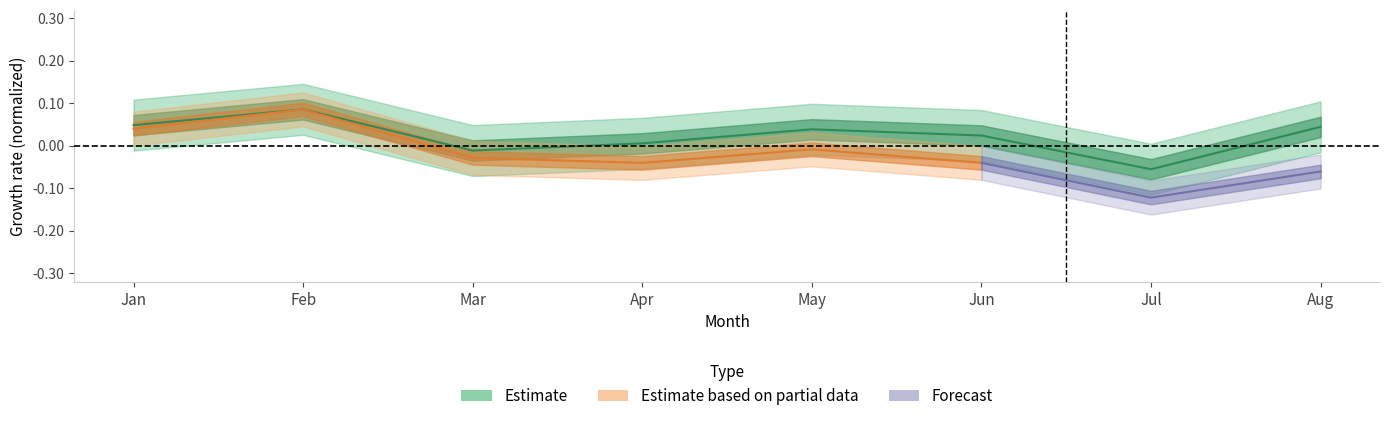

What is the difference between the maximum and minimum values?

0.1